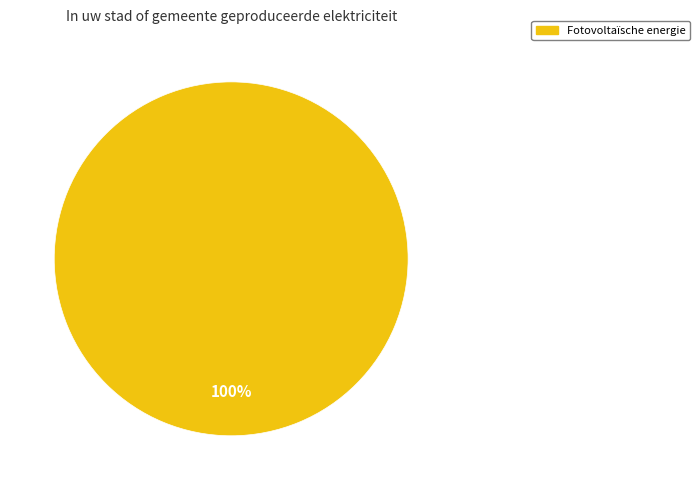

Is there a majority slice in this chart?

Yes